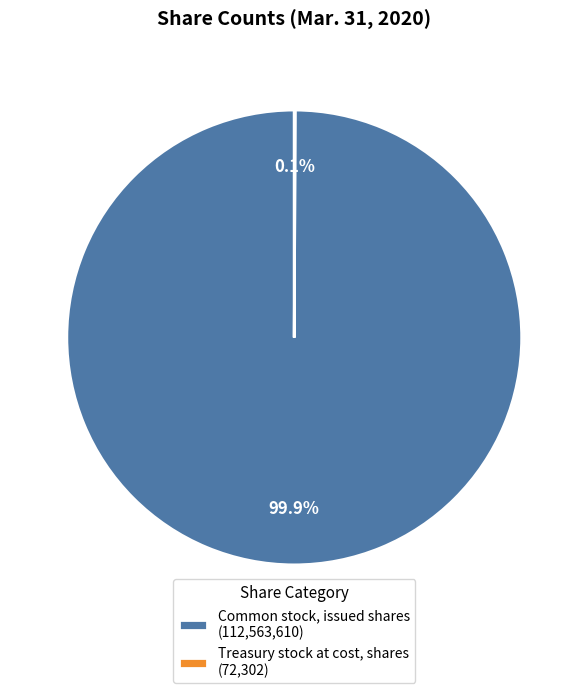

What percentage is NOT represented by Common stock, issued shares (112,563,610)?

0.1%